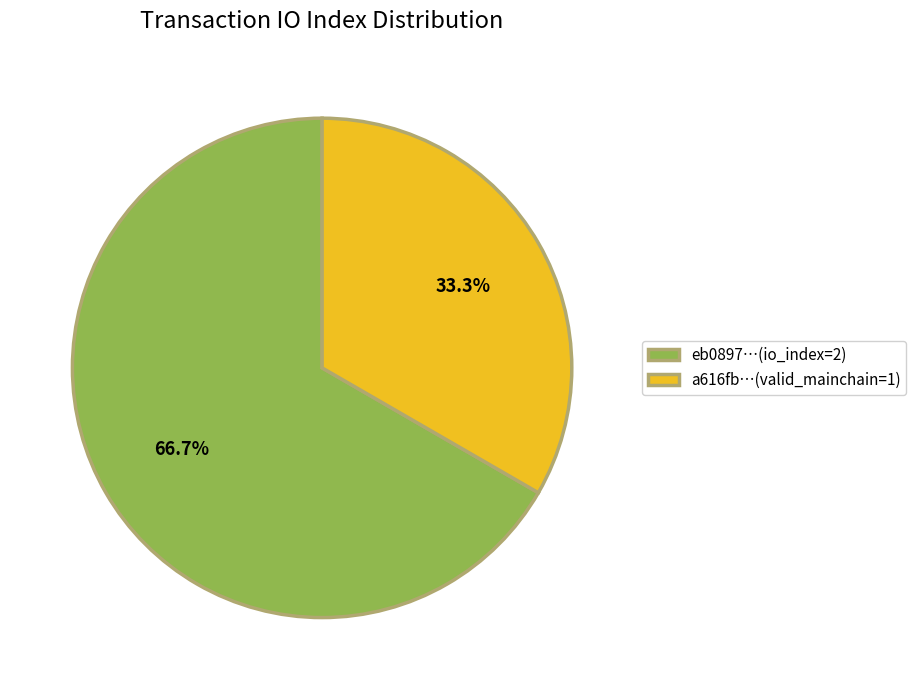

Is there any slice that represents more than half of the pie?

Yes